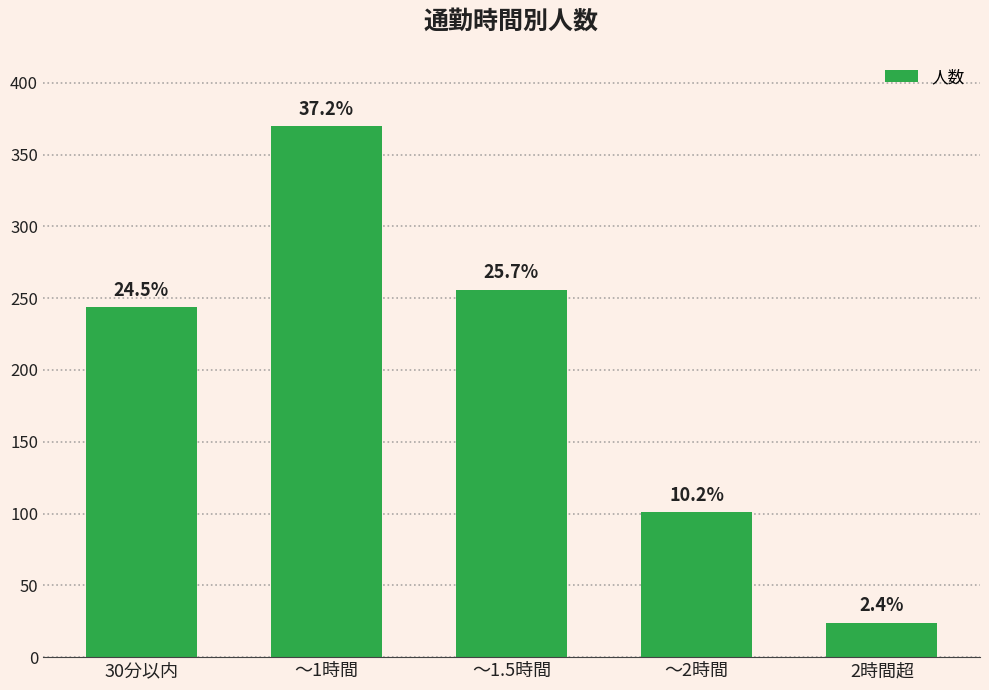

What is the label of the 1st bar from the left?

30分以内